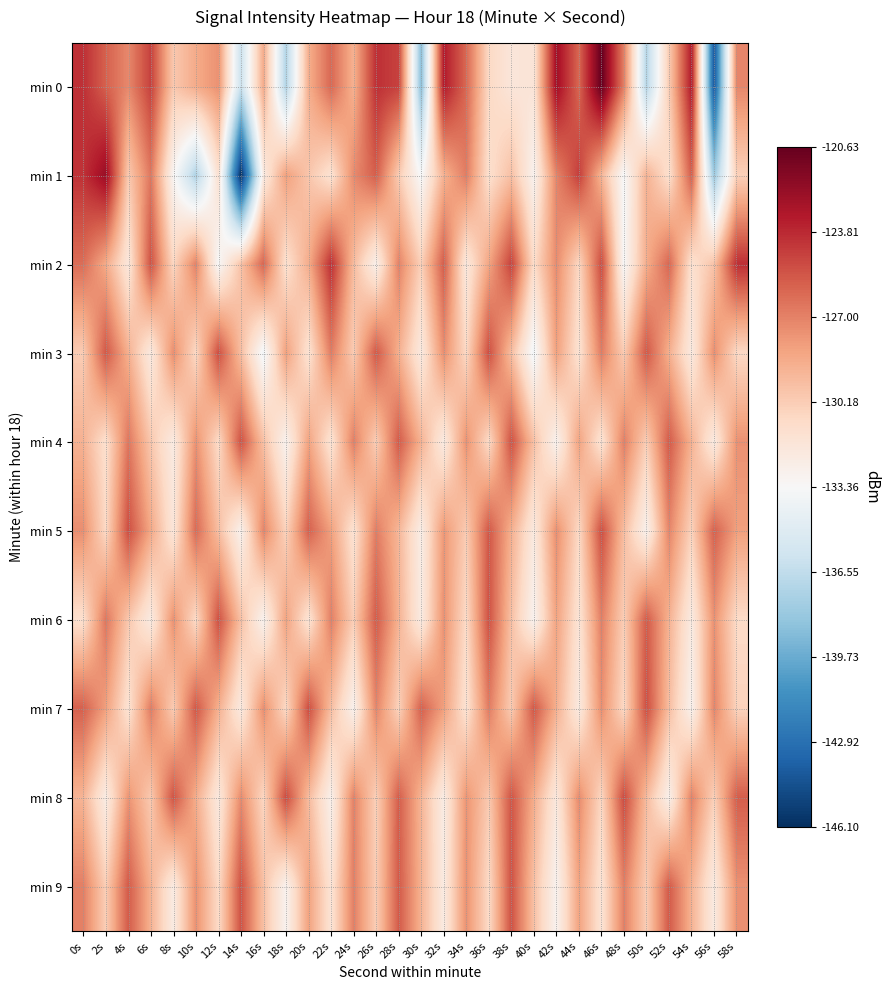

Which series has the widest spread of values?

min 1